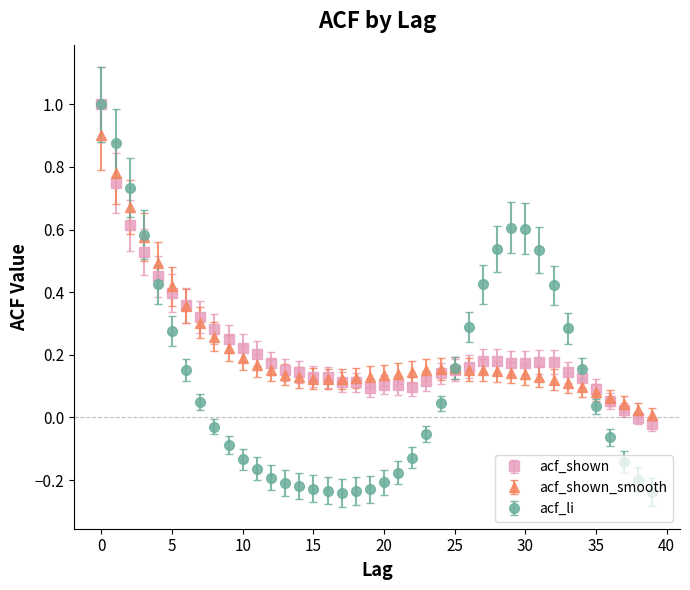

Which series has the widest spread of values?

acf_li